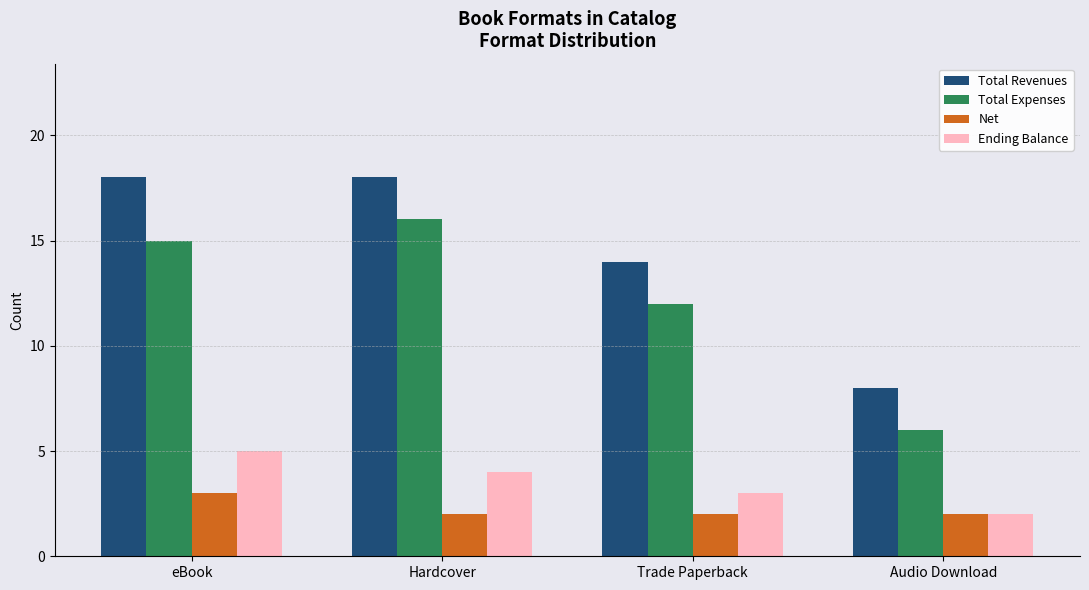

What is the spread (max minus min) of values at Hardcover?

16